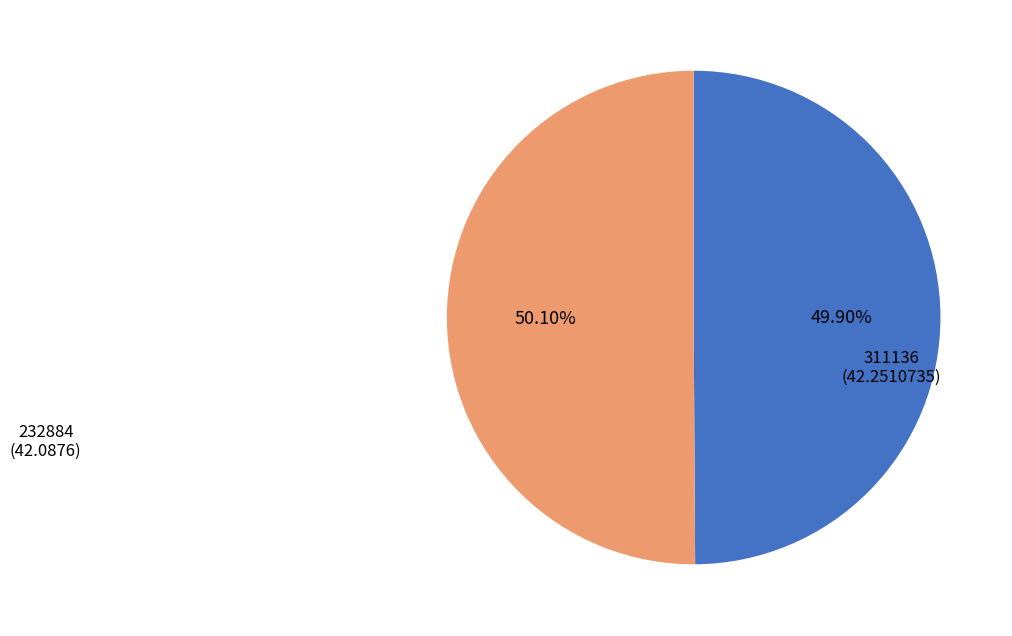

To the nearest percent, what is the average slice percentage?

50%